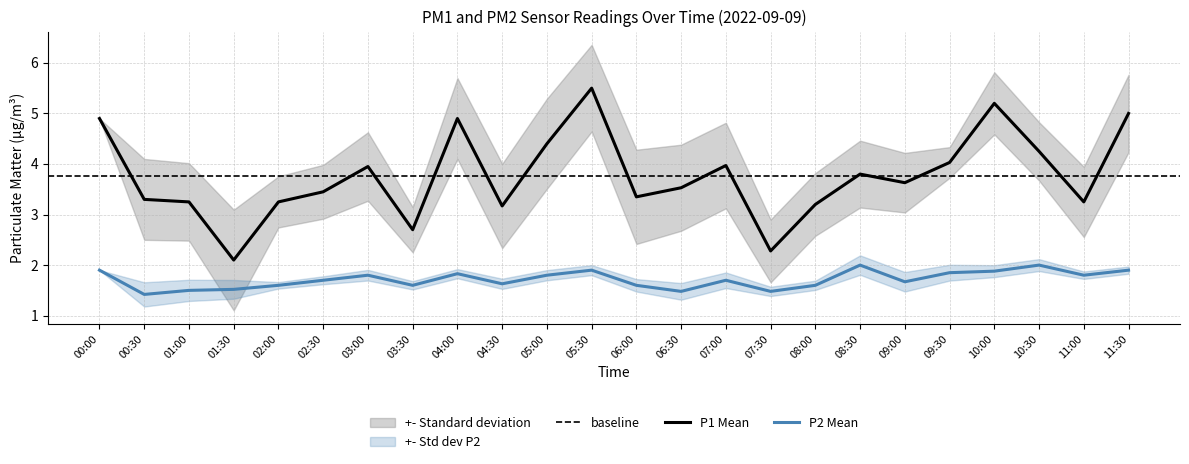

At how many categories does at least one series exceed 5?

2